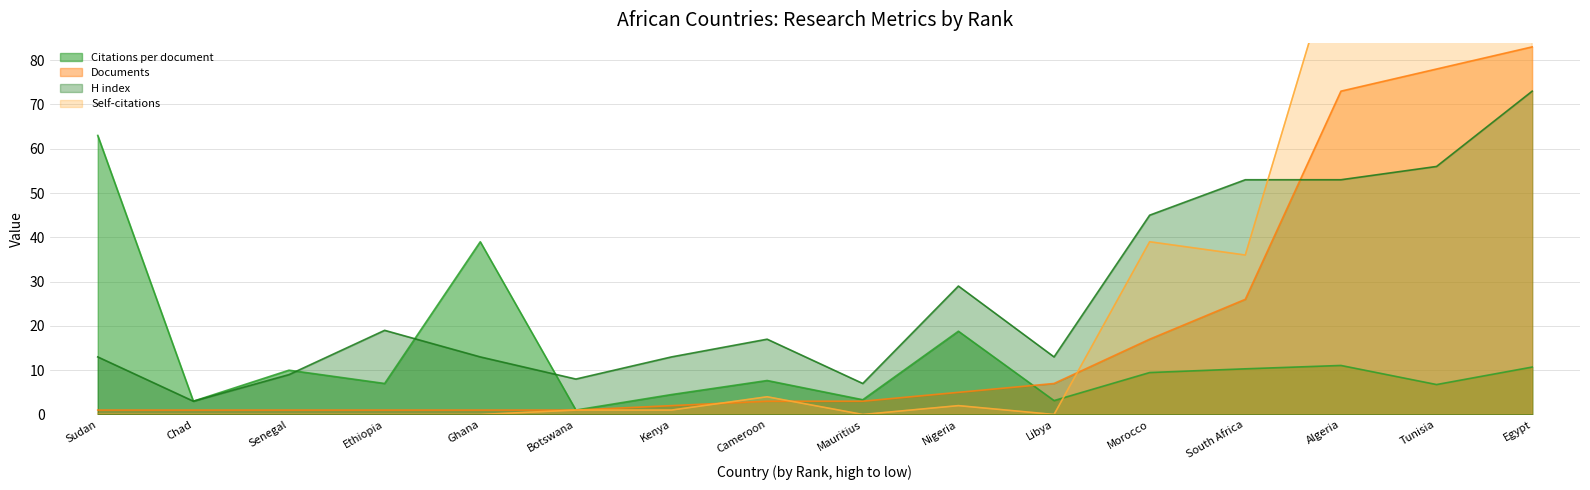

At Sudan, list the series in order from smallest to largest.

Self-citations, Documents, H index, Citations per document